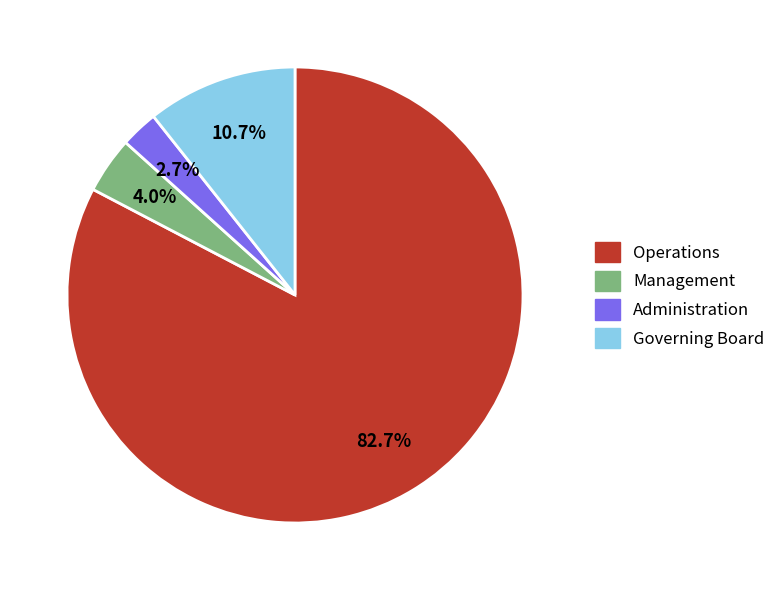

Is there any slice that represents more than half of the pie?

Yes